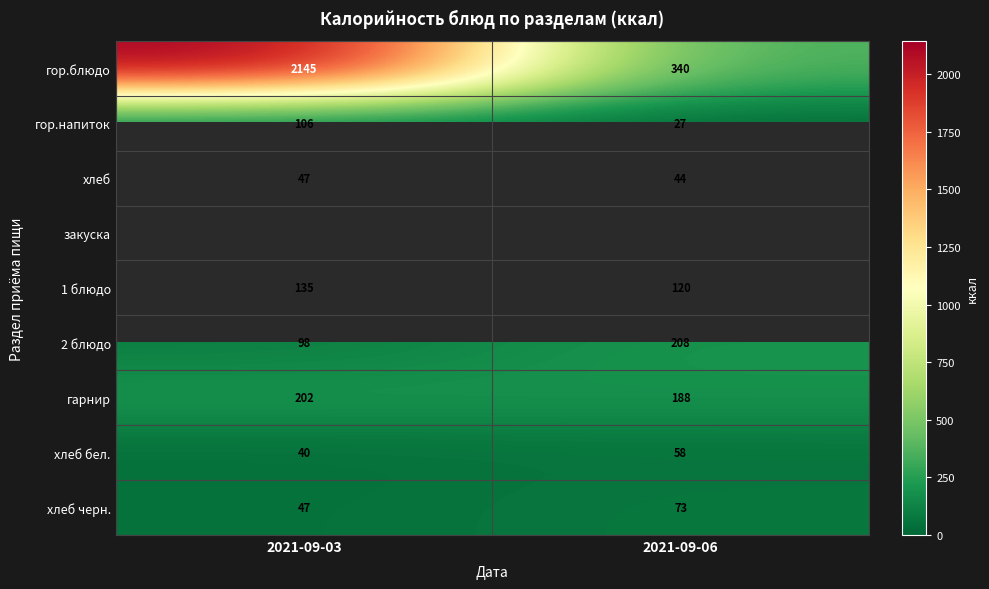

Where is хлеб черн. nearest to the value 60?

2021-09-03